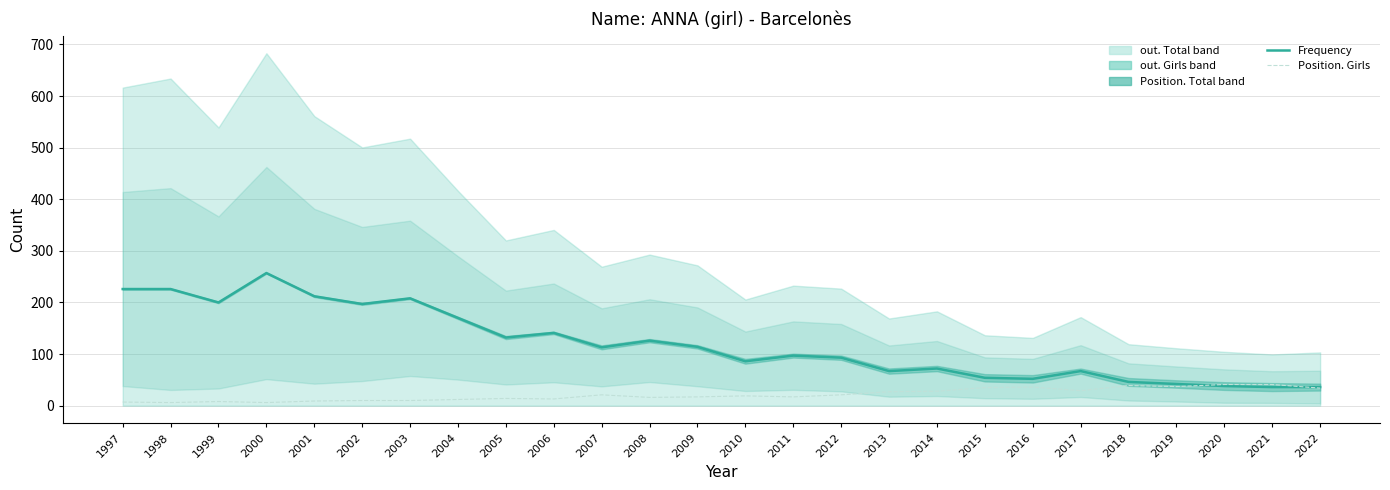

What is the maximum value for Position. Girls?

41